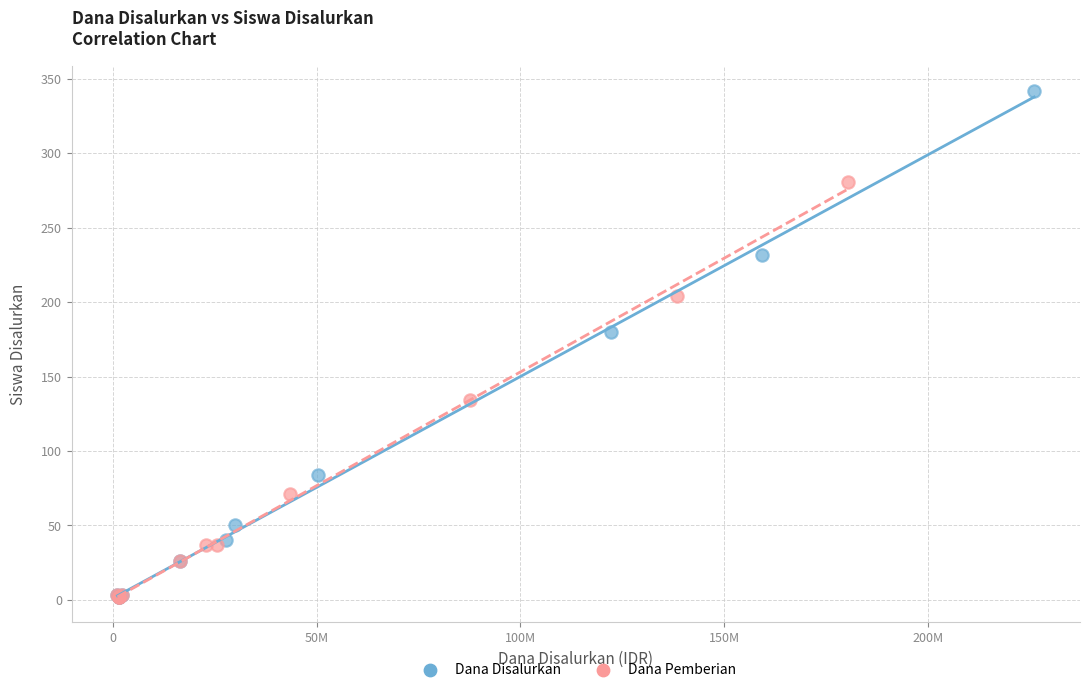

Which series contains the highest Y value?

Dana Disalurkan